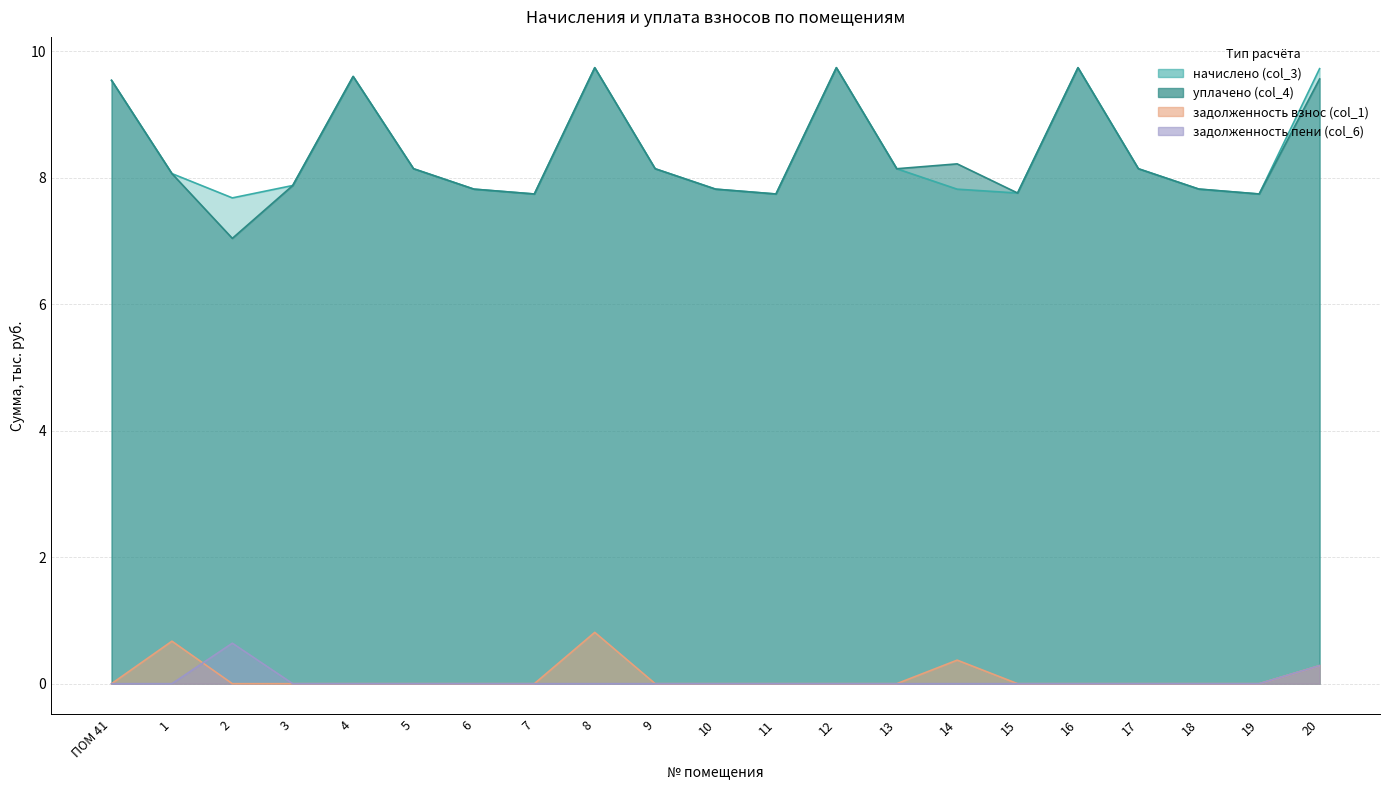

Is the value of уплачено (col_4) at 4 greater than the value of задолженность взнос (col_1) at 4?

Yes